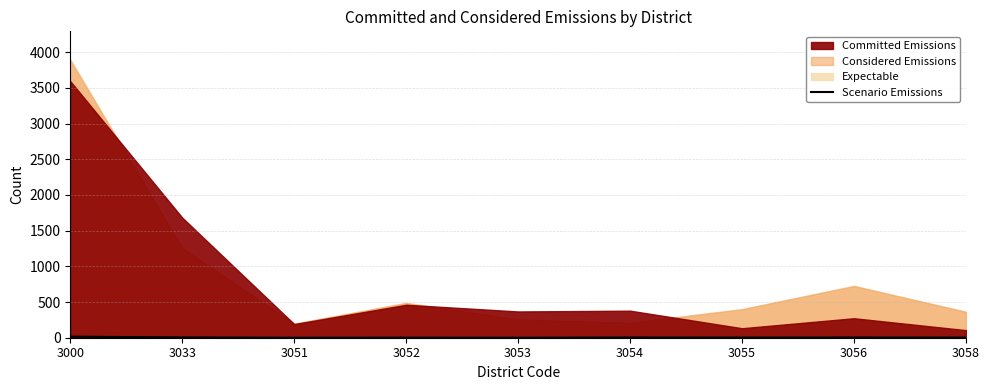

The value of Scenario Emissions at 3051 is 0. True or false?

True